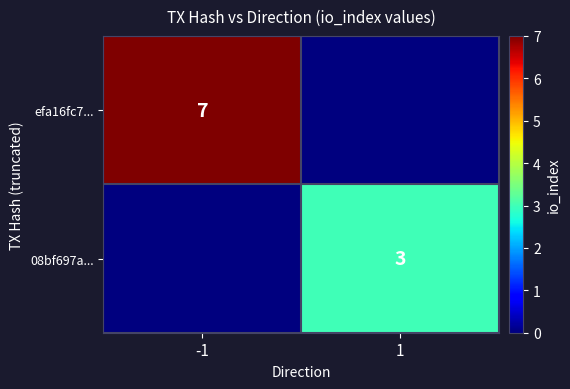

Is the value of efa16fc7... at -1 greater than the value of 08bf697a... at 1?

Yes